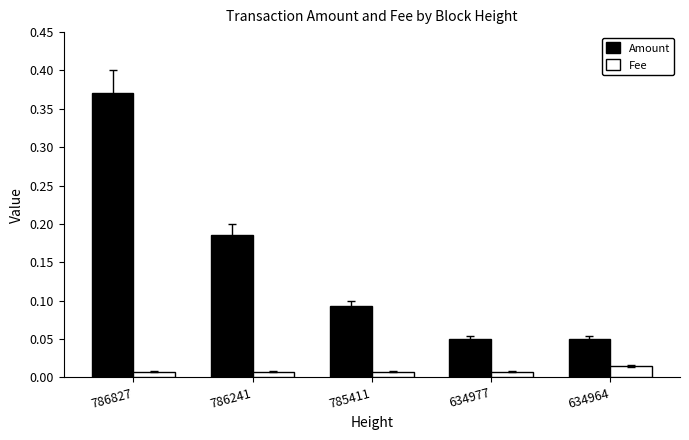

Which series has the widest spread of values?

Amount